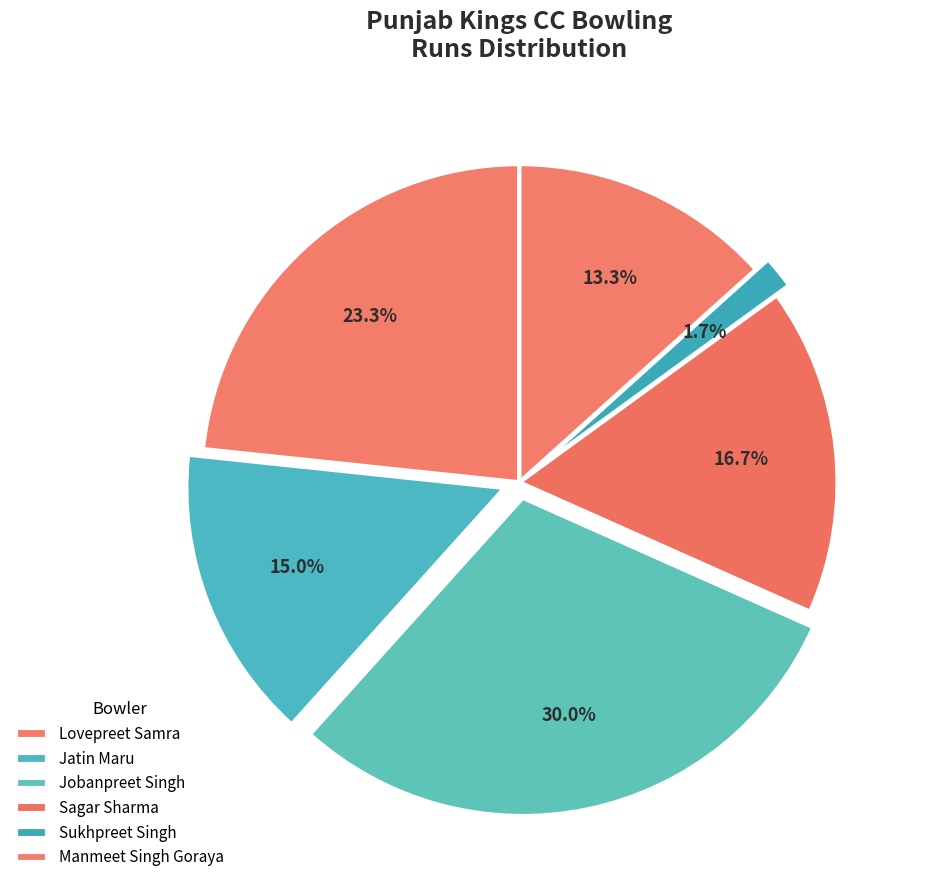

Is Lovepreet Samra the majority of the pie?

No